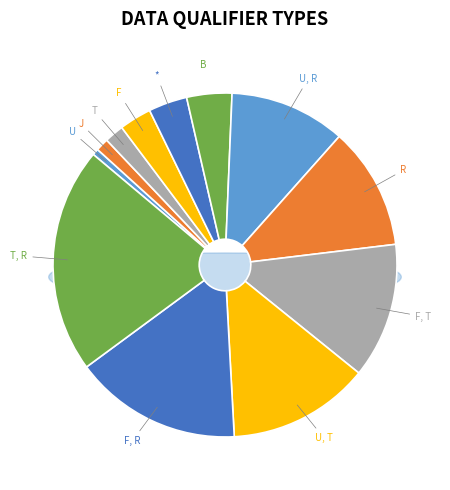

To the nearest percent, what percentage of the pie is *?

4%